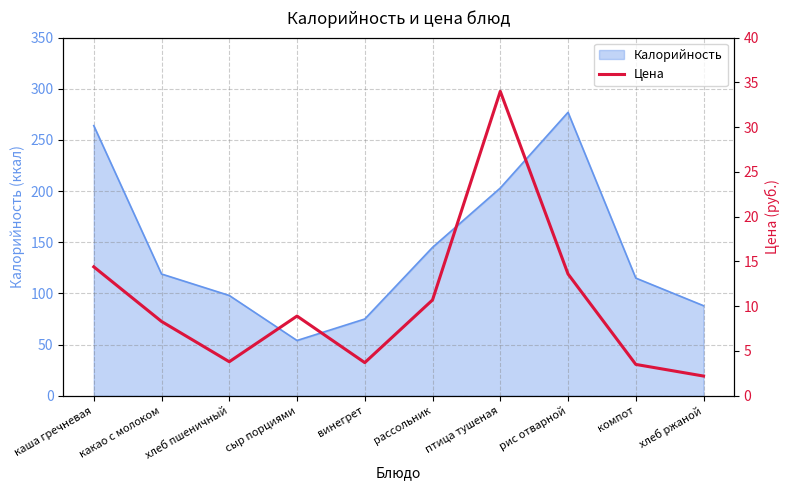

What is the lowest value of the Калорийность series?

54